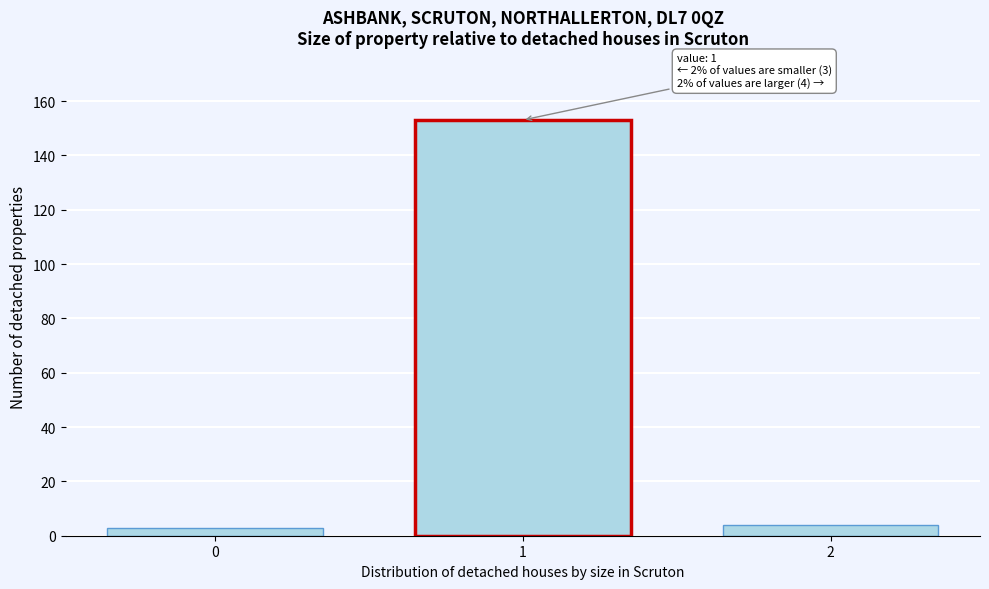

Reading right to left, transcribe all the data shown in this chart.

4	153	3